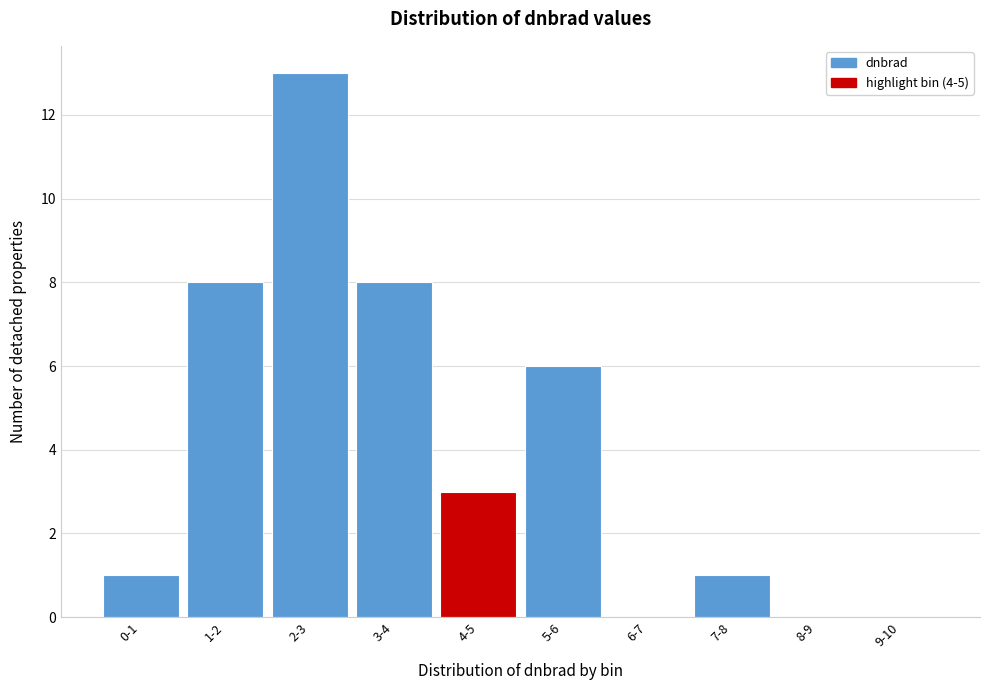

Reading left to right, list all the values displayed in this chart.

0-1=1	1-2=8	2-3=13	3-4=8	4-5=3	5-6=6	6-7=0	7-8=1	8-9=0	9-10=0